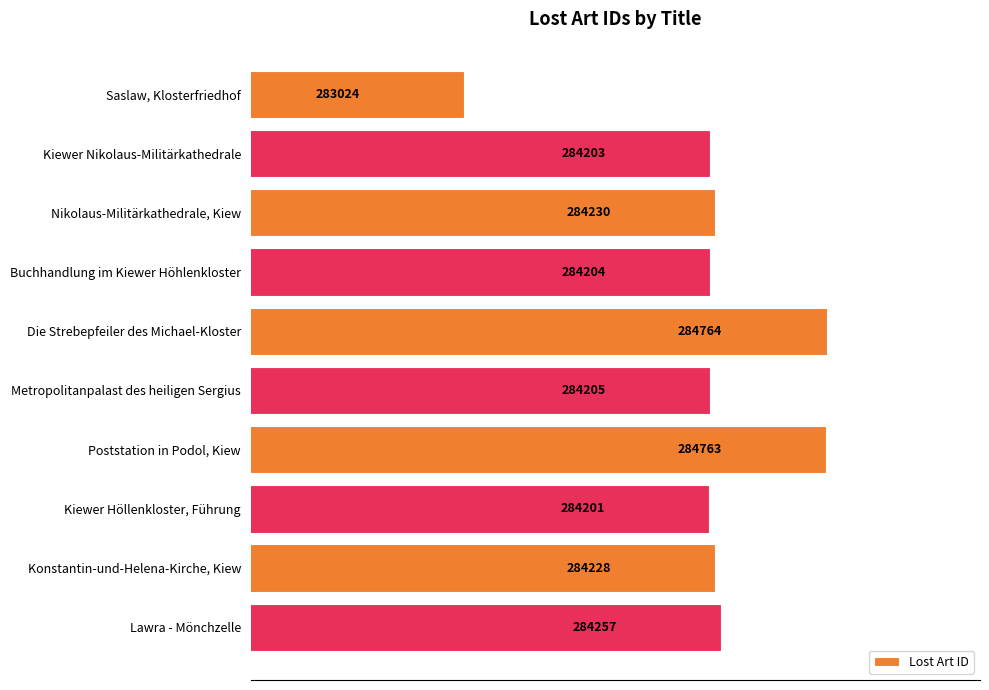

Which label corresponds to the largest value in the chart?

Die Strebepfeiler des Michael-Kloster